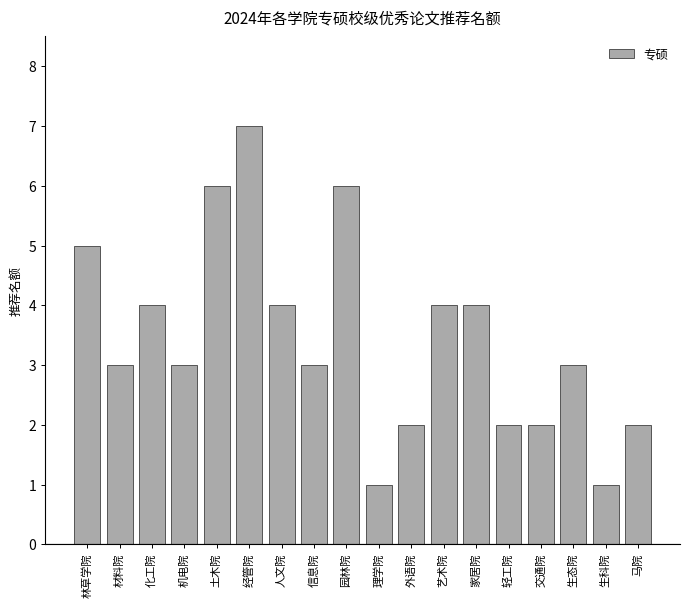

Reading left to right, extract all data points from this chart.

5	3	4	3	6	7	4	3	6	1	2	4	4	2	2	3	1	2